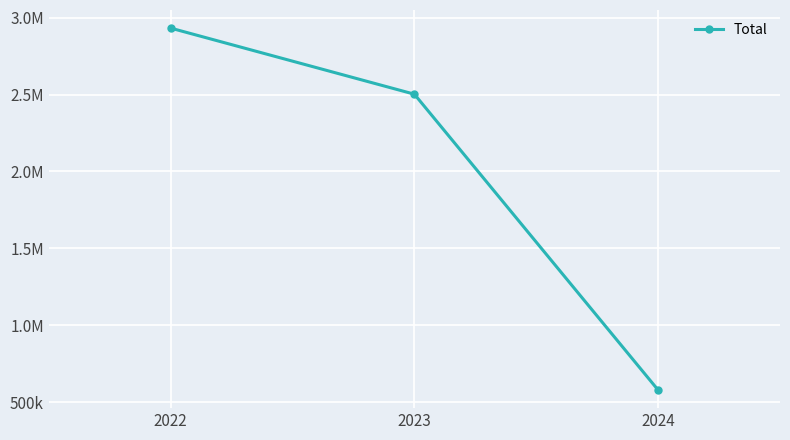

Reading right to left, extract all data points from this chart.

2024=578000	2023=2503000	2022=2933000